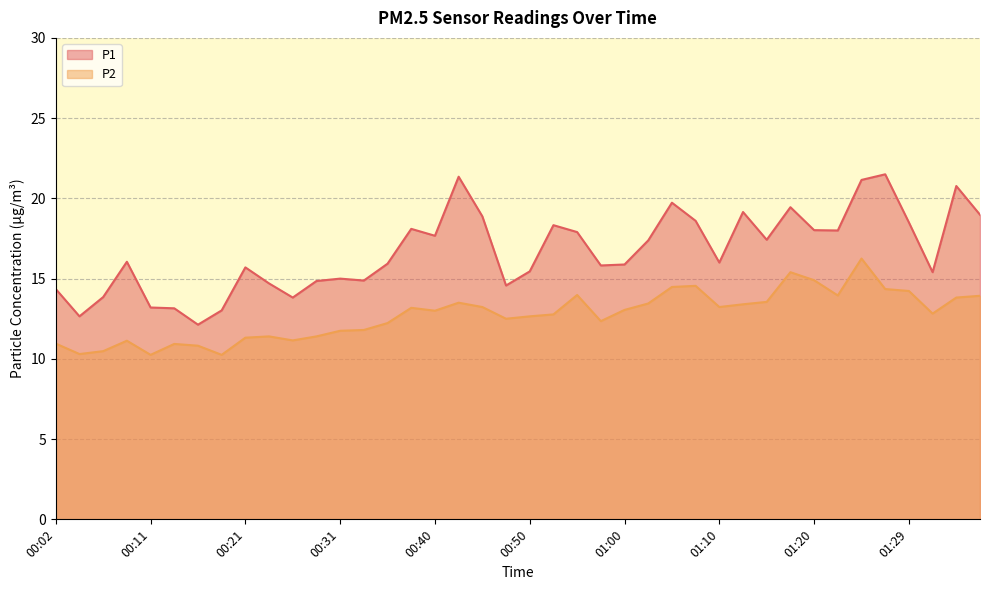

What is the greatest value displayed?

21.5